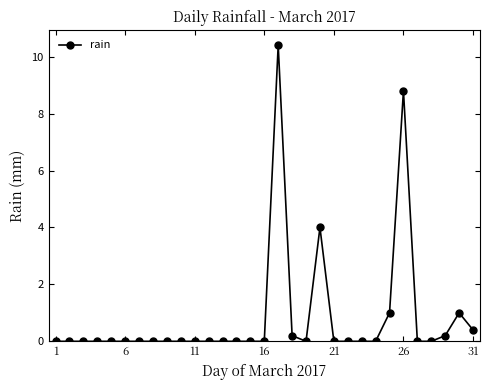

What is the value of the 30th point from the left?

1.0